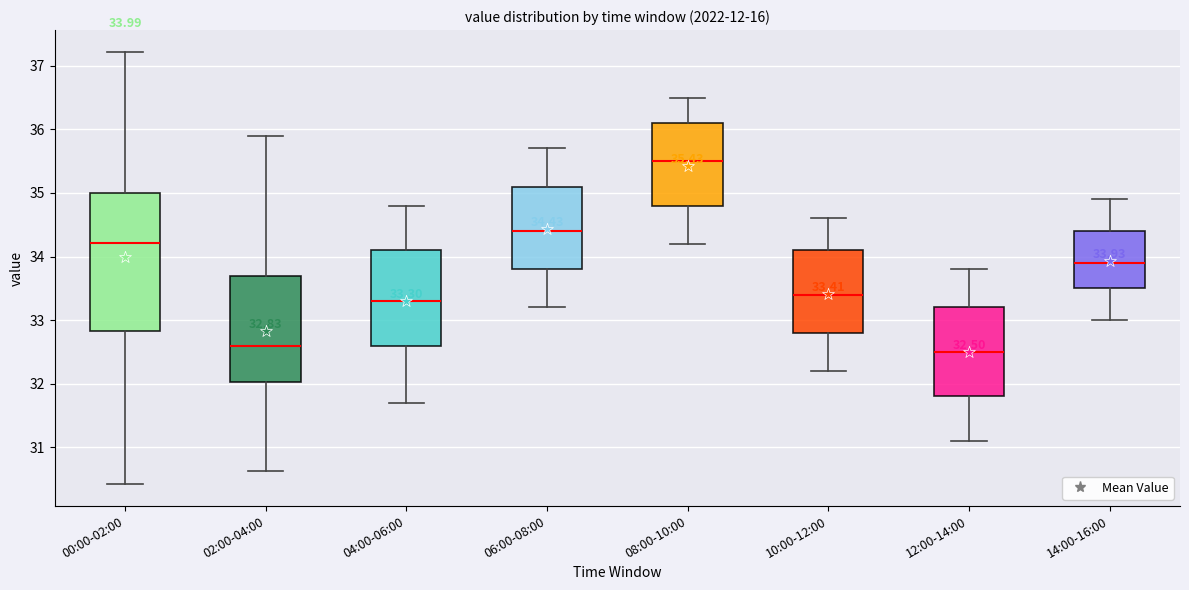

Which box's median line is the lowest?

12:00-14:00